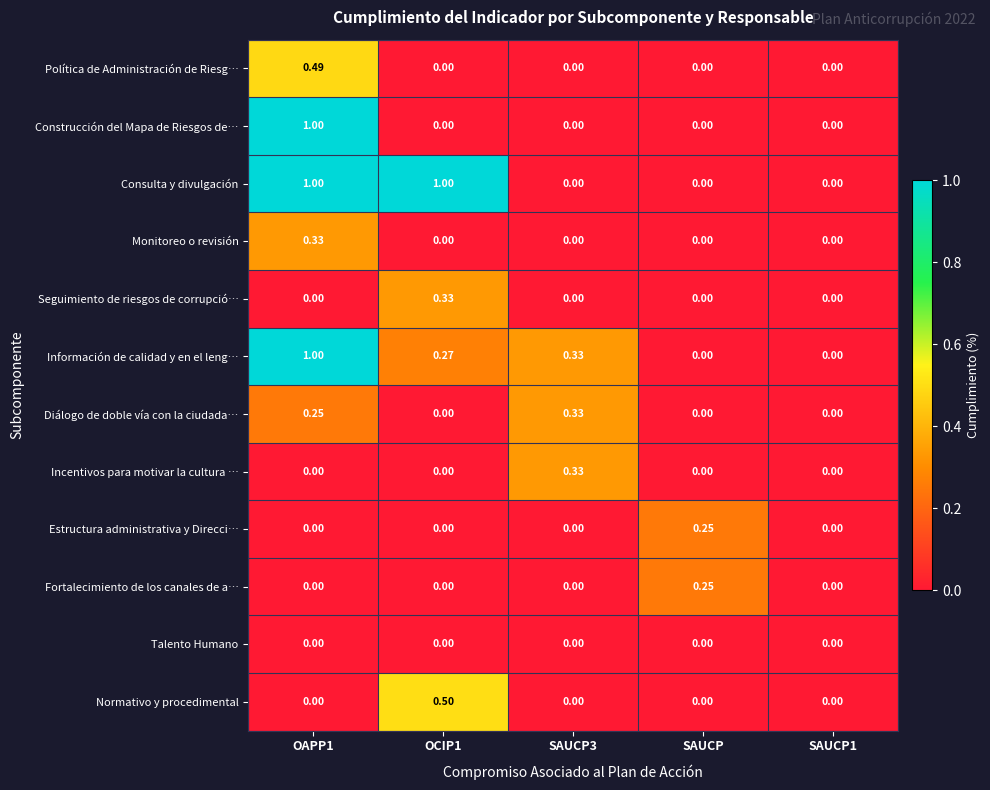

Which series has the largest total across all categories?

Consulta y divulgación